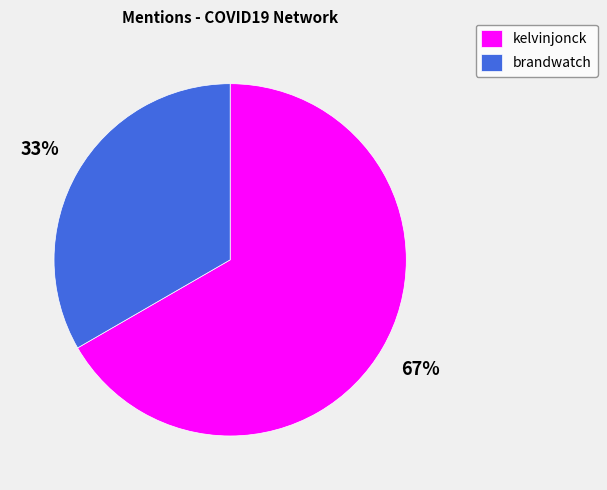

Count the number of slices in the pie.

2